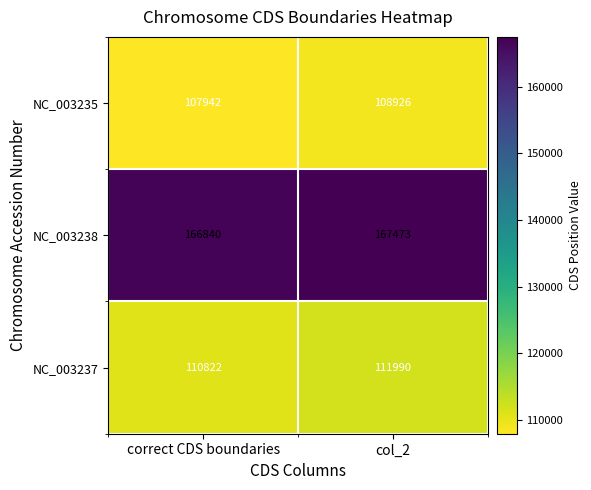

Which series changed the most between correct CDS boundaries and col_2?

NC_003237